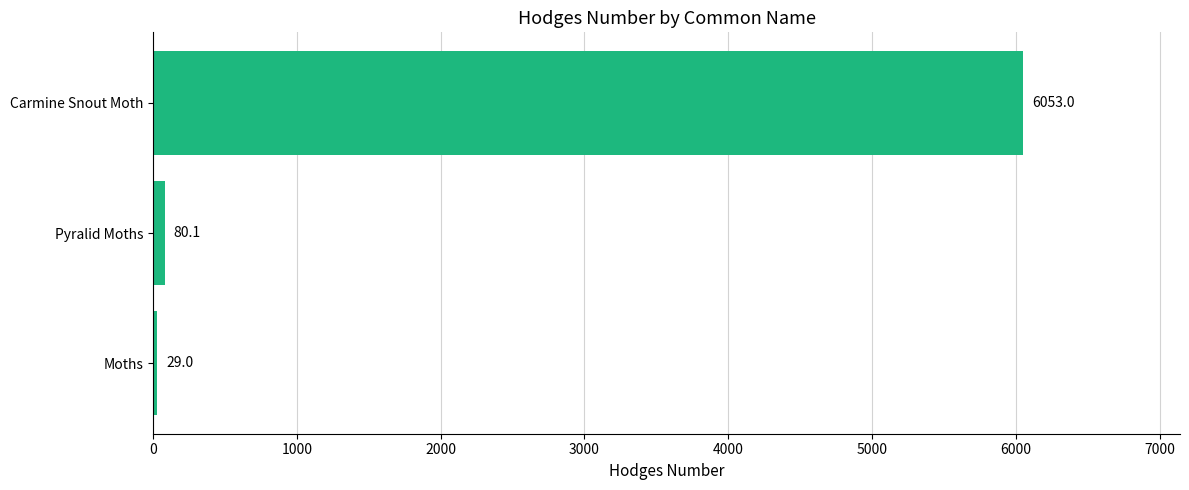

What is the difference between the maximum and minimum values?

6024.0